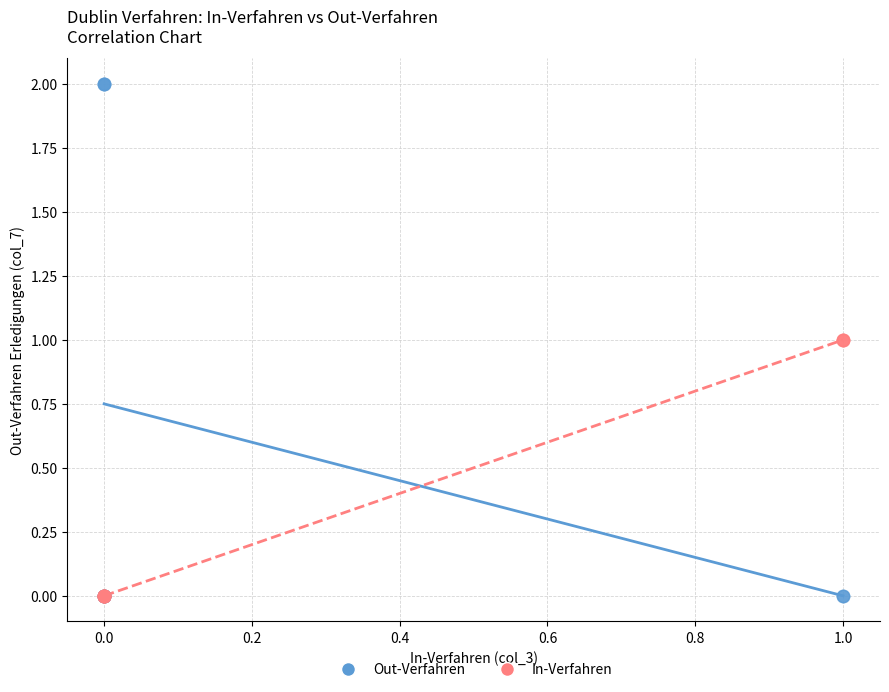

Which series reaches the maximum Y coordinate?

Out-Verfahren